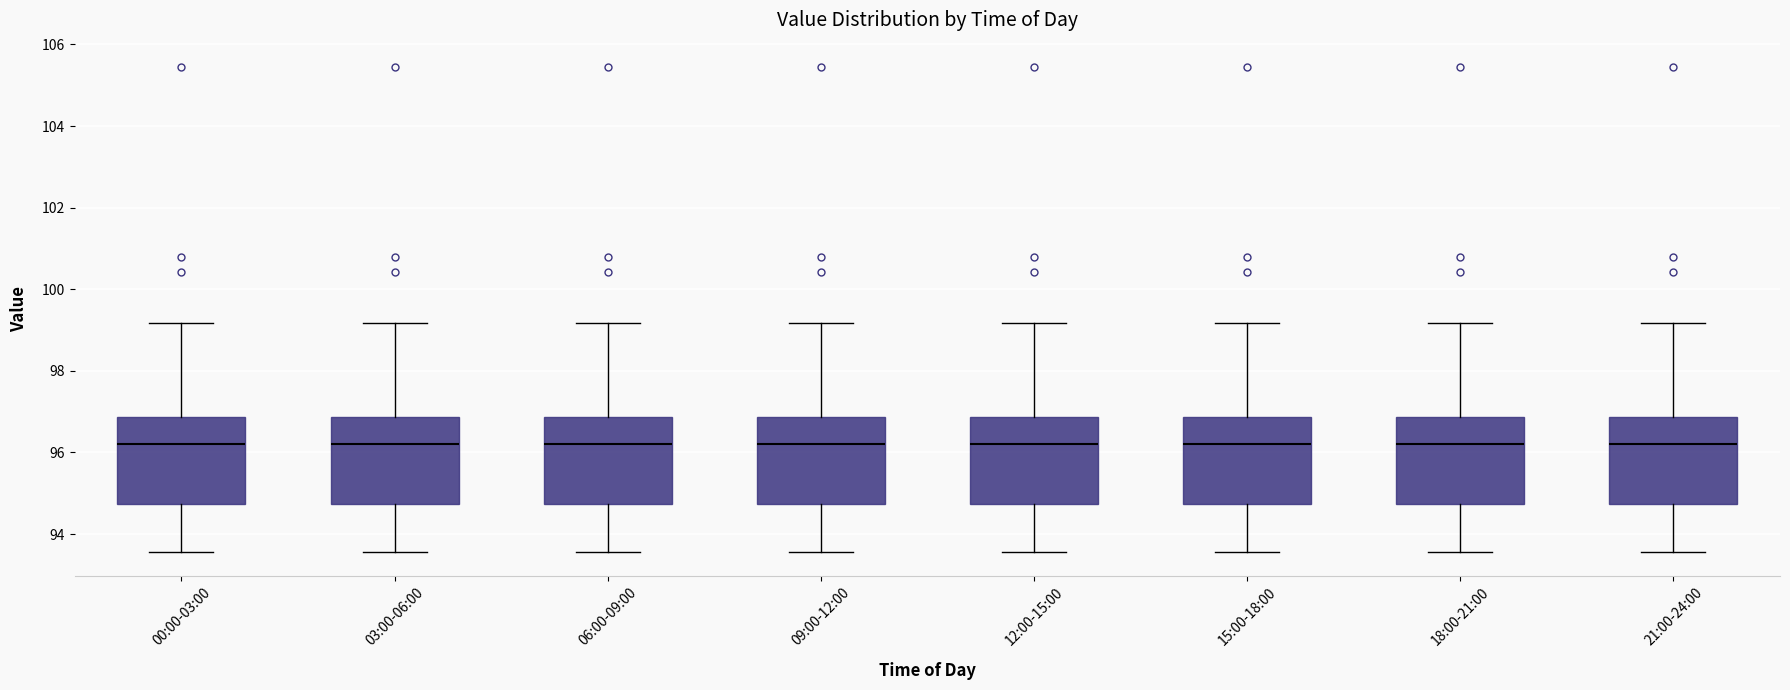

Where is the lower edge of the box for 03:00-06:00 on the y-axis? The values are not printed on the chart, so give them approximately, as read against the axis.

94.8